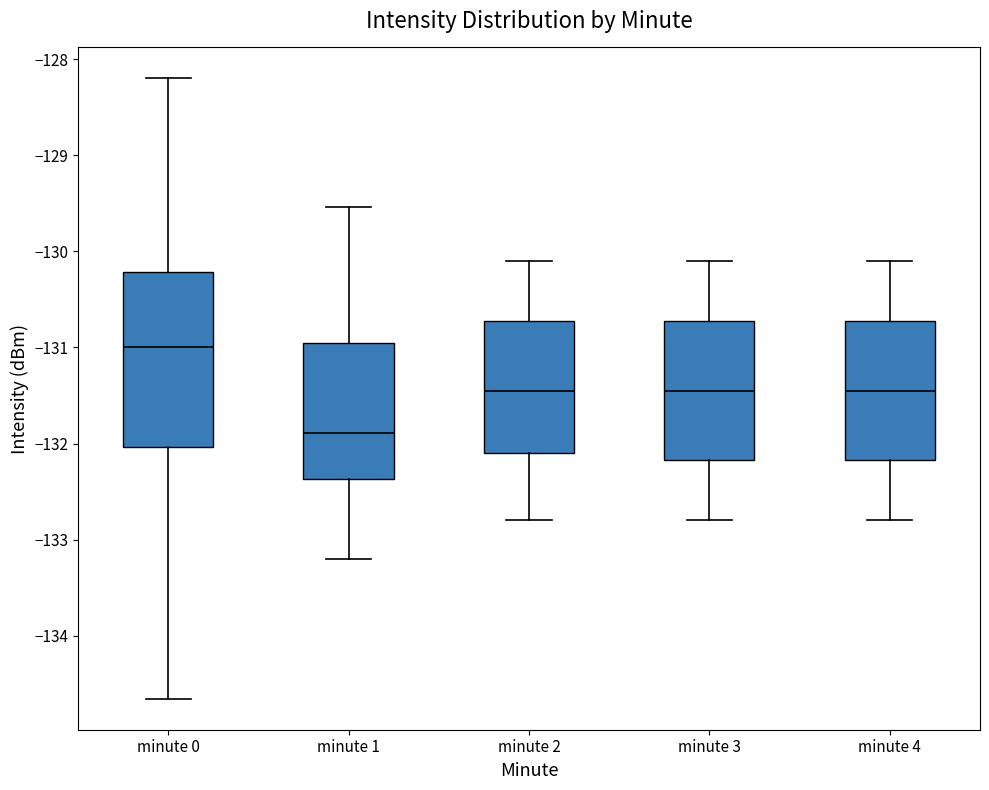

Reading left to right, read every box against the y-axis: the position of its median line, the range the box covers, and the ends of its whiskers. The values are not printed on the chart, so give them approximately, as read against the axis.

minute 0: median -131.0, box -132.0 to -130.2, whiskers -134.7 to -128.2
minute 1: median -131.9, box -132.4 to -130.9, whiskers -133.2 to -129.5
minute 2: median -131.4, box -132.1 to -130.7, whiskers -132.8 to -130.1
minute 3: median -131.4, box -132.2 to -130.7, whiskers -132.8 to -130.1
minute 4: median -131.4, box -132.2 to -130.7, whiskers -132.8 to -130.1